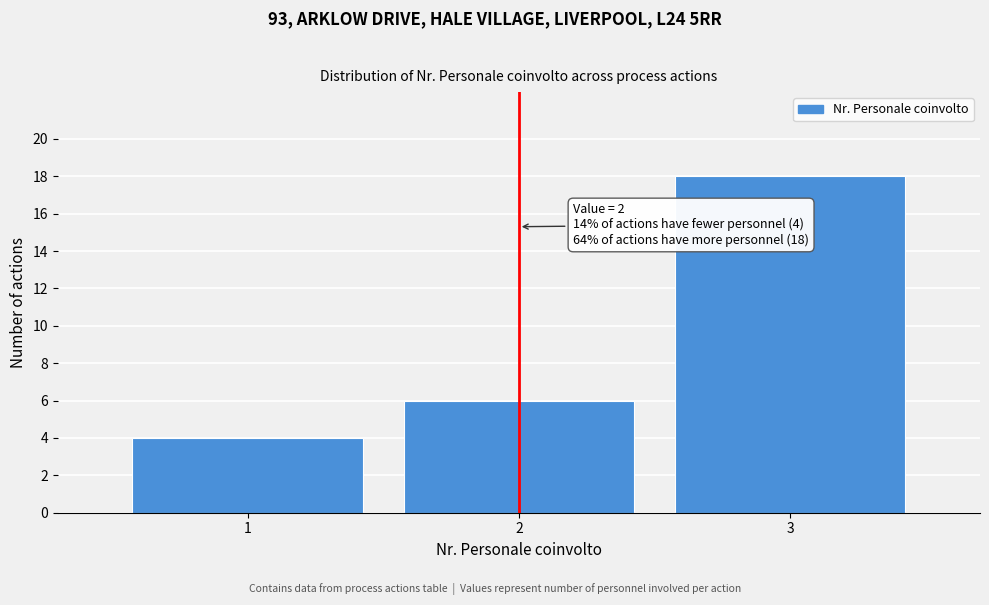

Reading right to left, transcribe all the data shown in this chart.

18	6	4